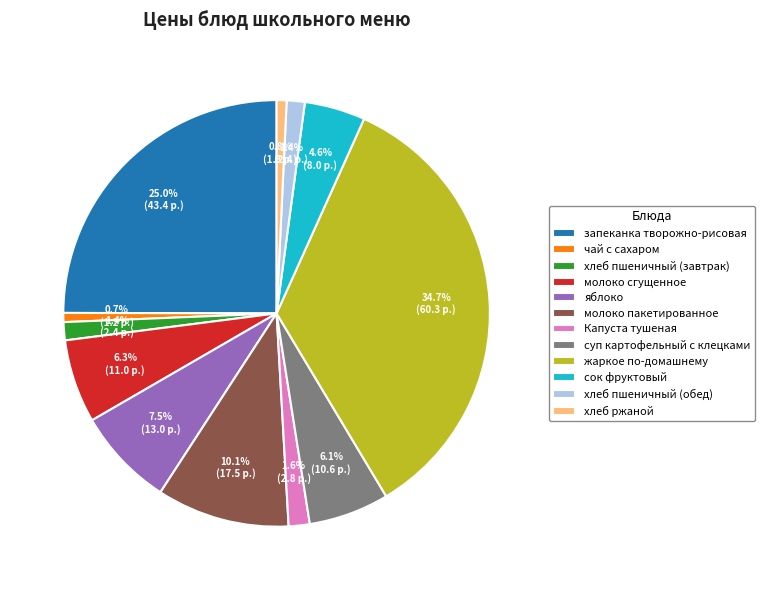

Combined, what portion of the pie is хлеб пшеничный (обед) and суп картофельный с клецками?

7.5%